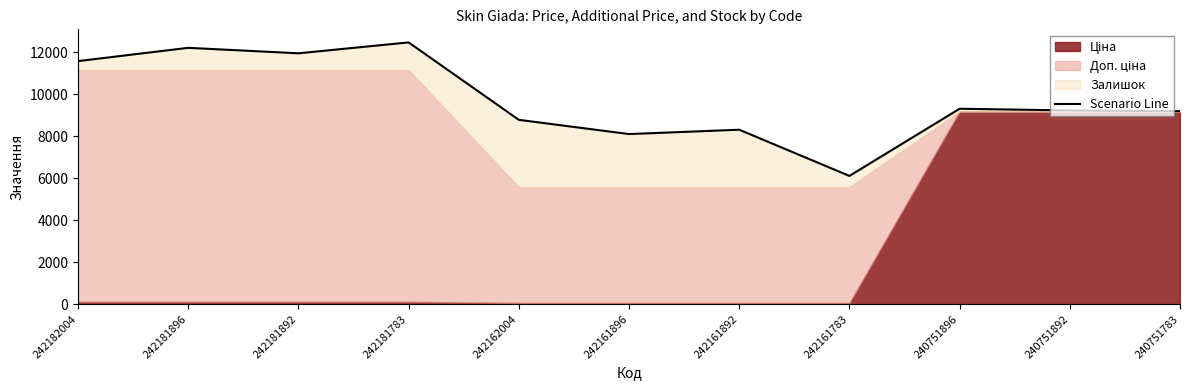

What is the minimum value shown in the chart?

6113.0